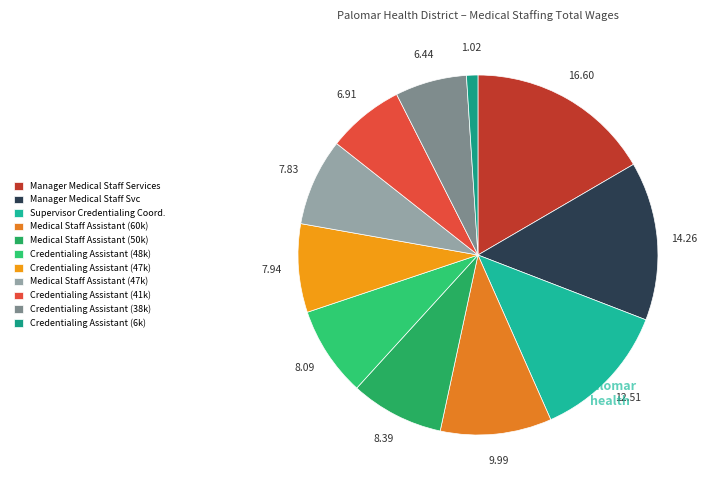

How many slices are in this pie chart?

11